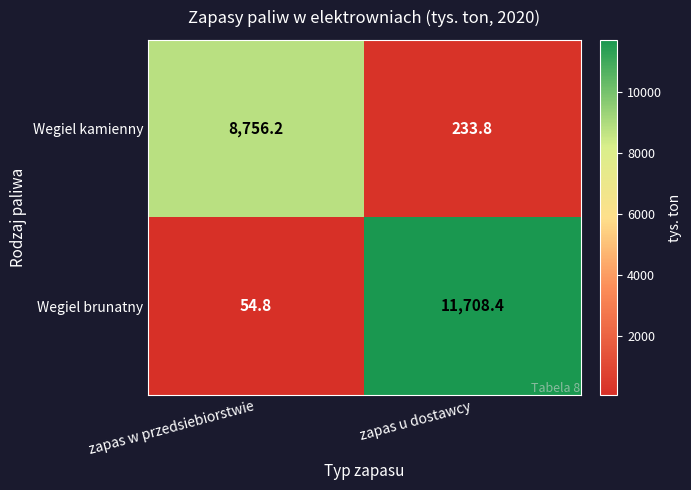

Rank the series by their maximum value, from highest to lowest.

Wegiel brunatny, Wegiel kamienny